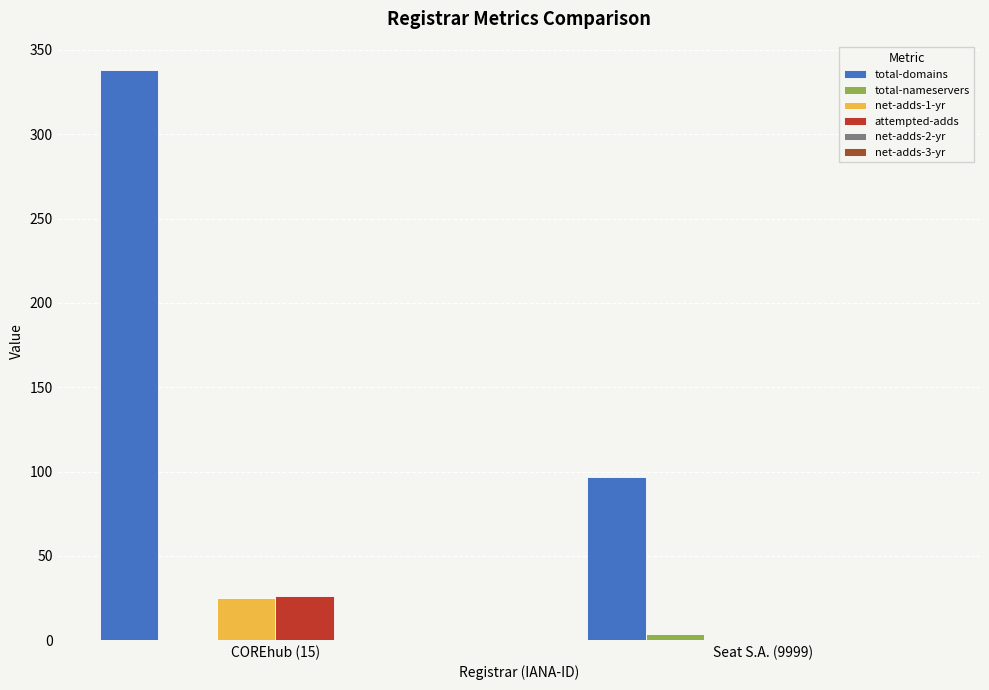

Are the bars grouped side by side (vs. stacked)?

Yes